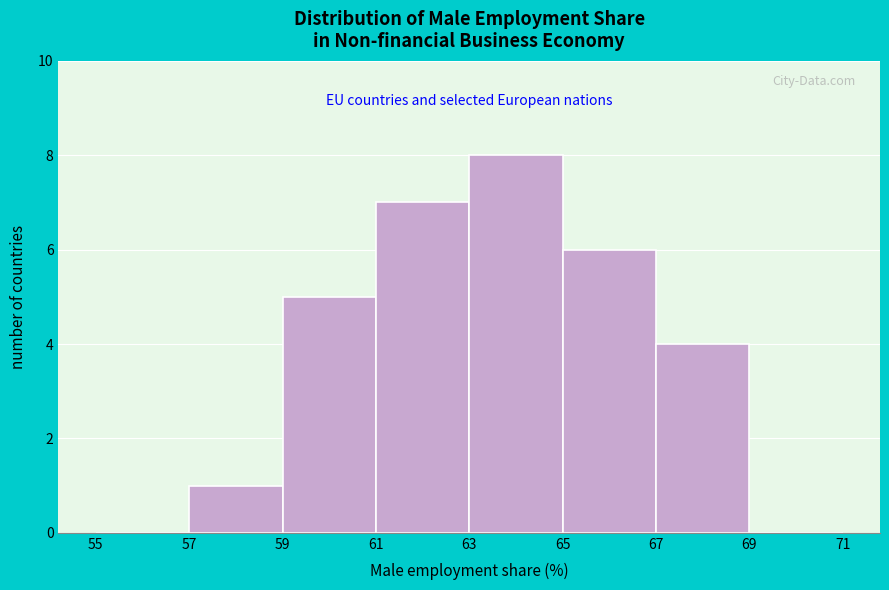

How tall is the bar that spans 61 to 63 on the x-axis? The values are not printed on the chart, so give them approximately, as read against the axis.

7